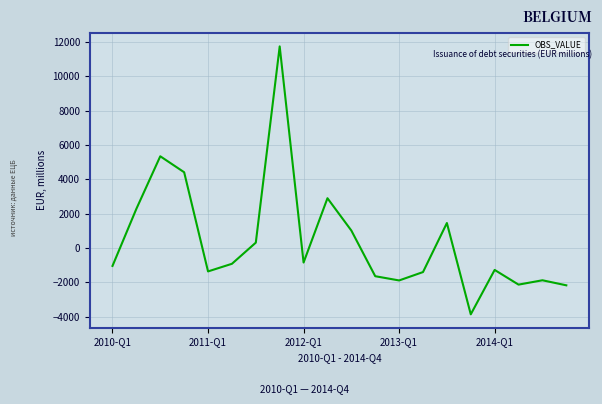

What is the greatest value displayed?

11741